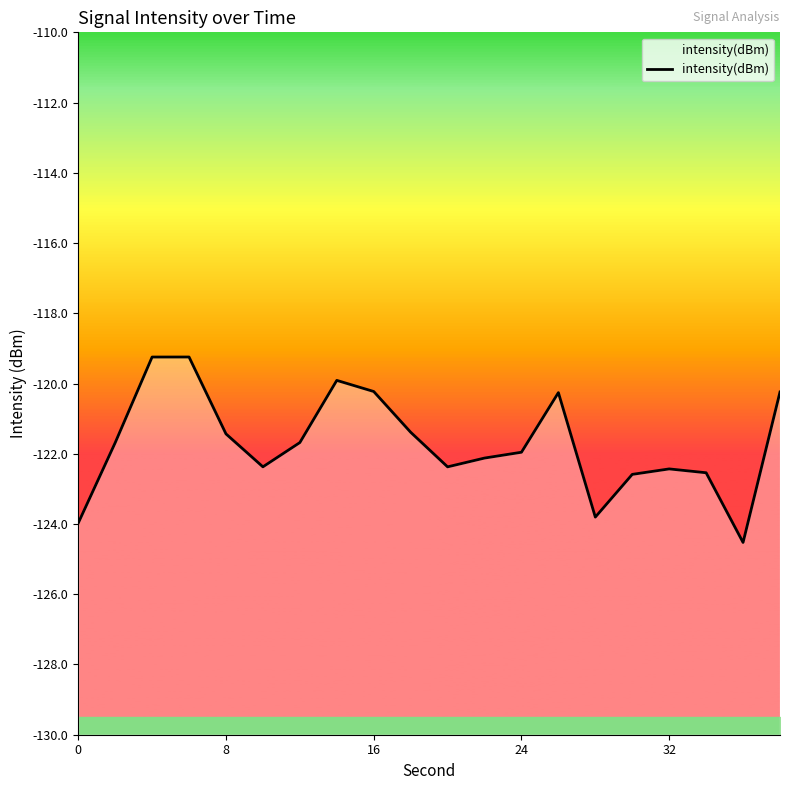

What is the value of the 18th point from the left?

-122.5